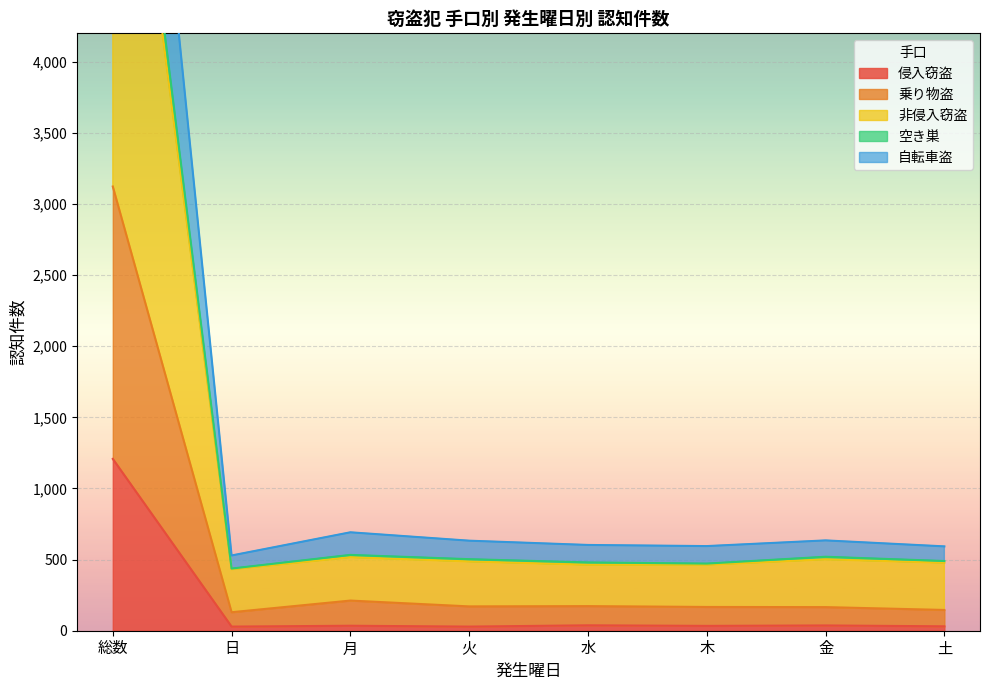

The 侵入窃盗 series shows 1208 at 総数. True or false?

True